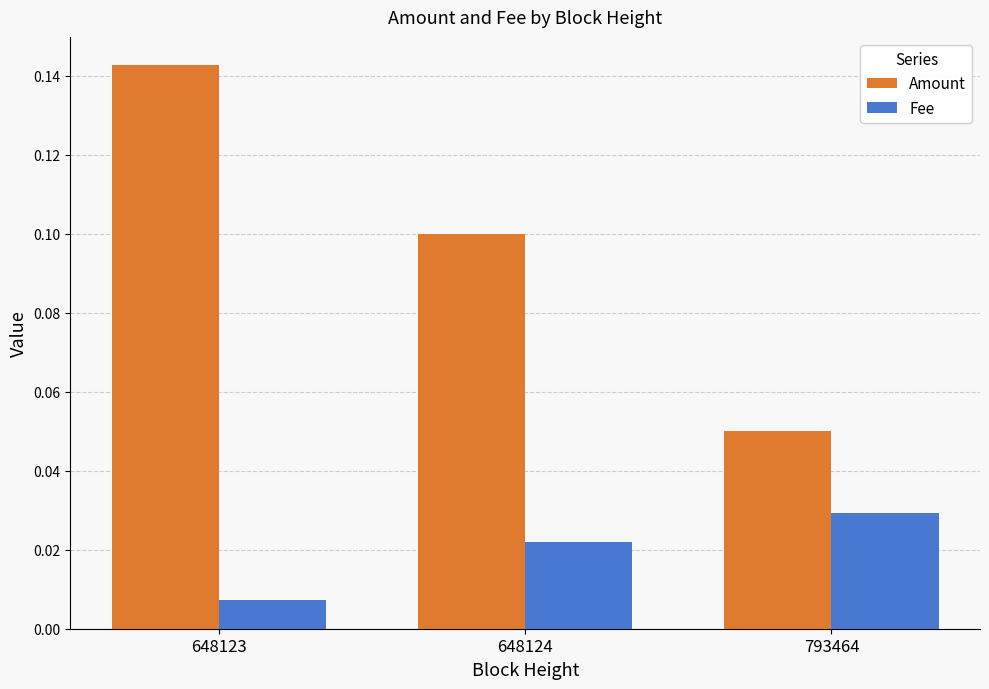

At how many categories does at least one series exceed 0?

3